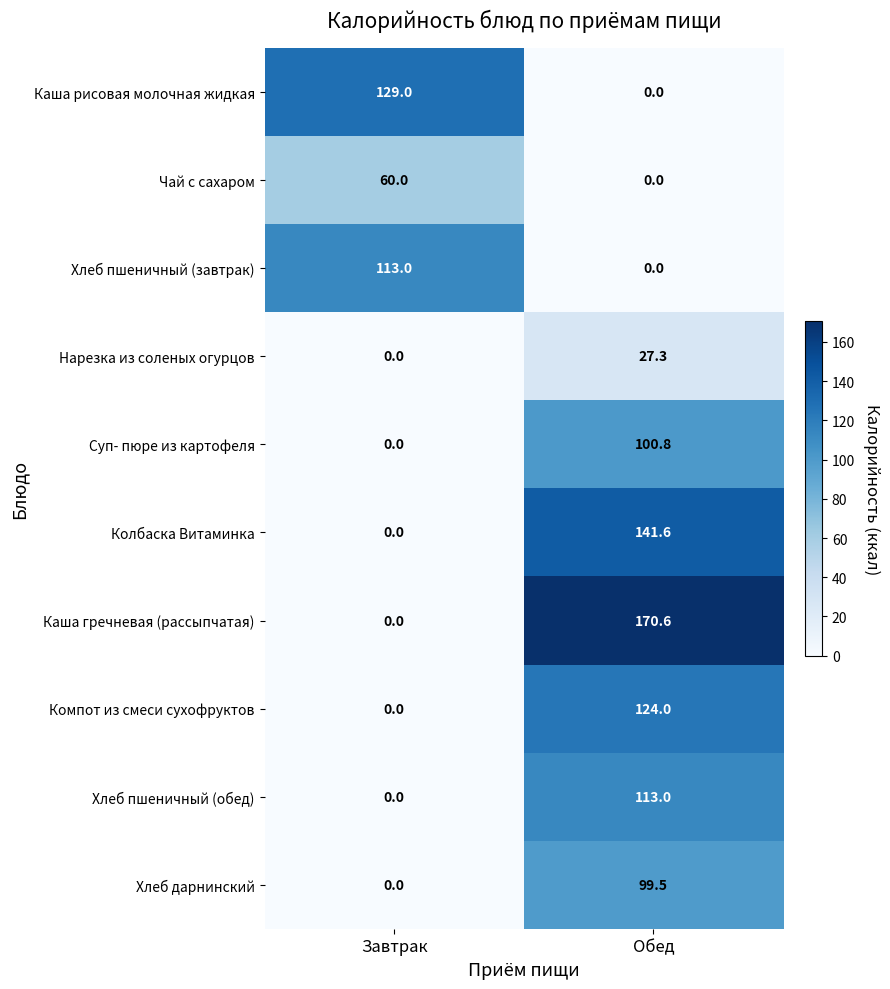

The value of Хлеб дарнинский at Обед is 99.5. True or false?

True